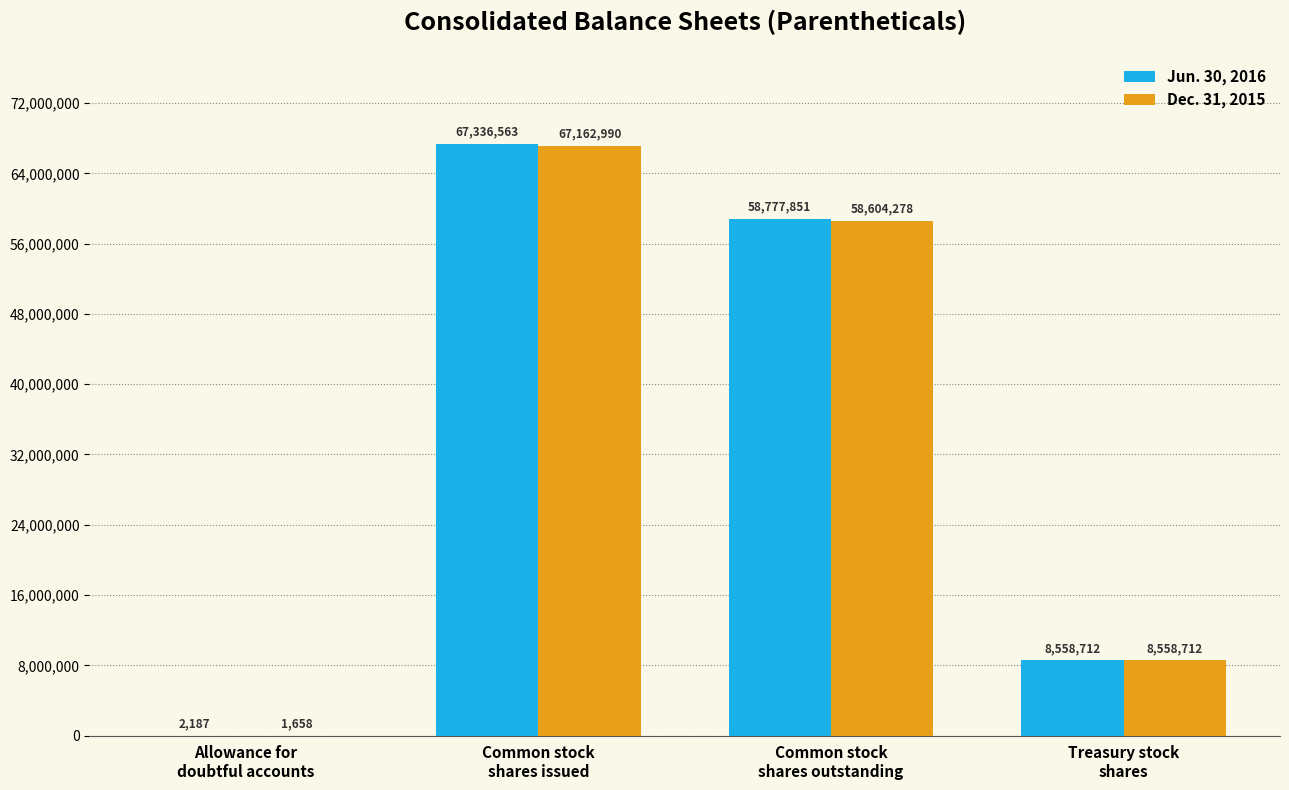

The Jun. 30, 2016 series shows 67336563 at Common stock
shares issued. True or false?

True